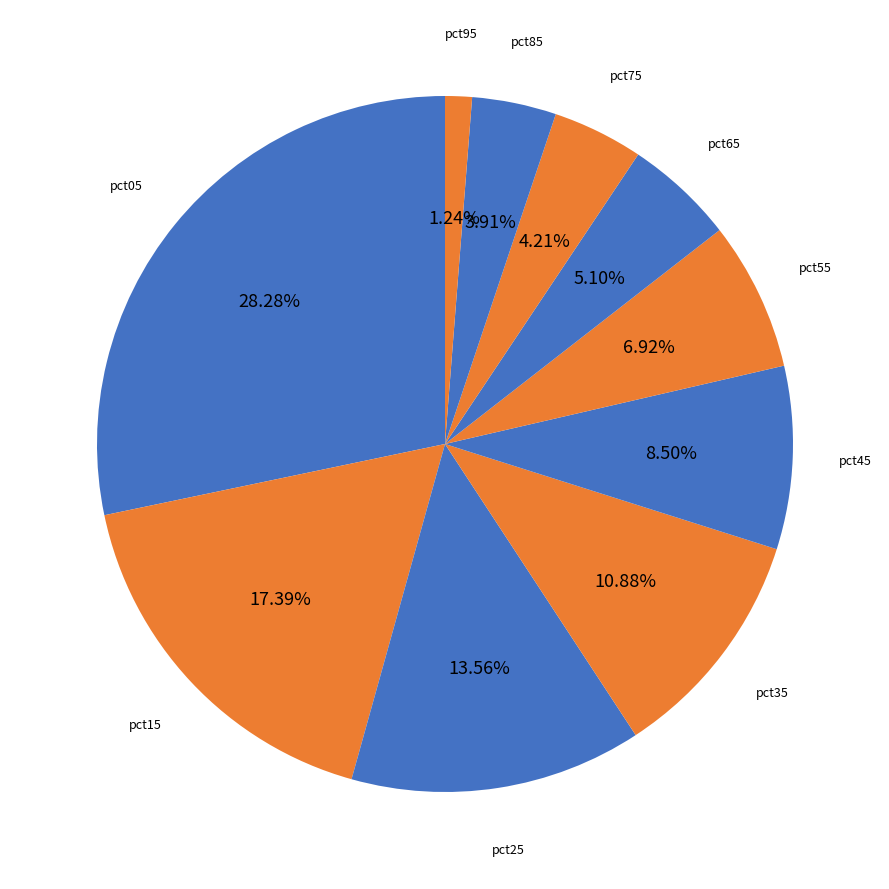

Which slice is the smallest?

pct95